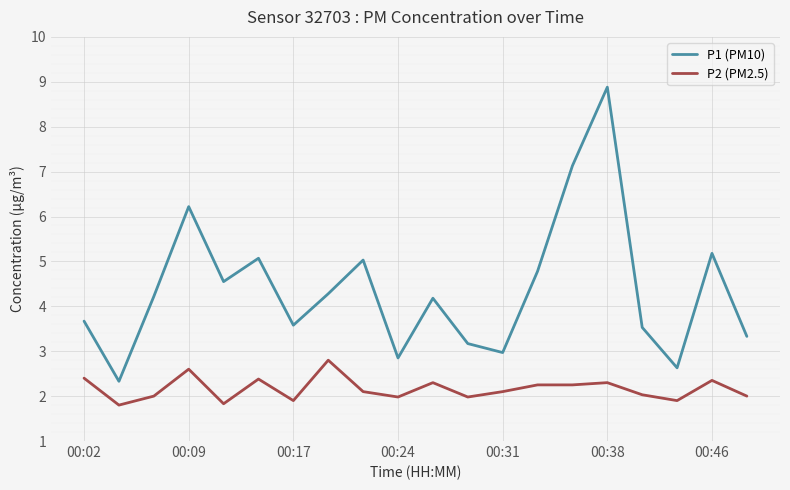

Which series has the largest total across all categories?

P1 (PM10)